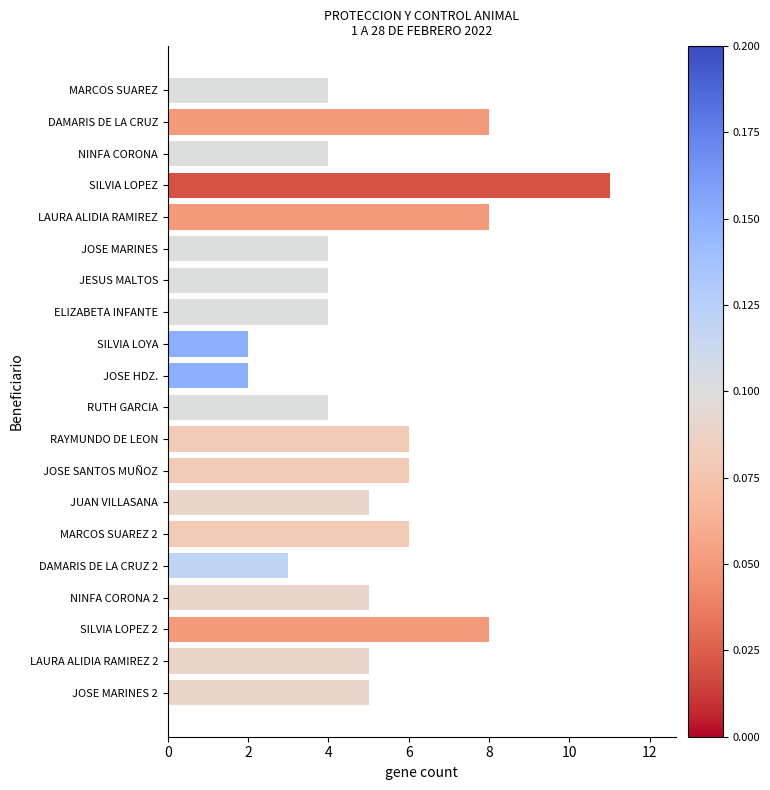

Reading top to bottom, transcribe all the data shown in this chart.

4	8	4	11	8	4	4	4	2	2	4	6	6	5	6	3	5	8	5	5